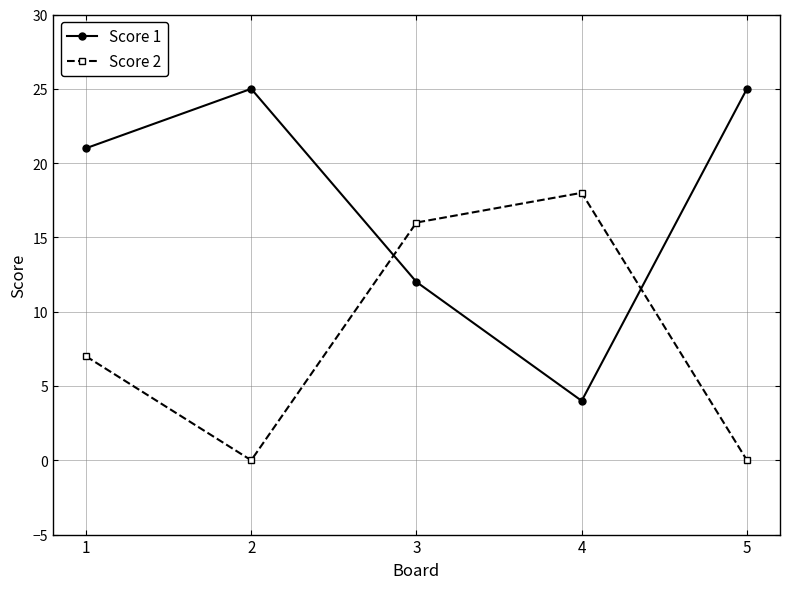

How many distinct data groups are displayed?

2